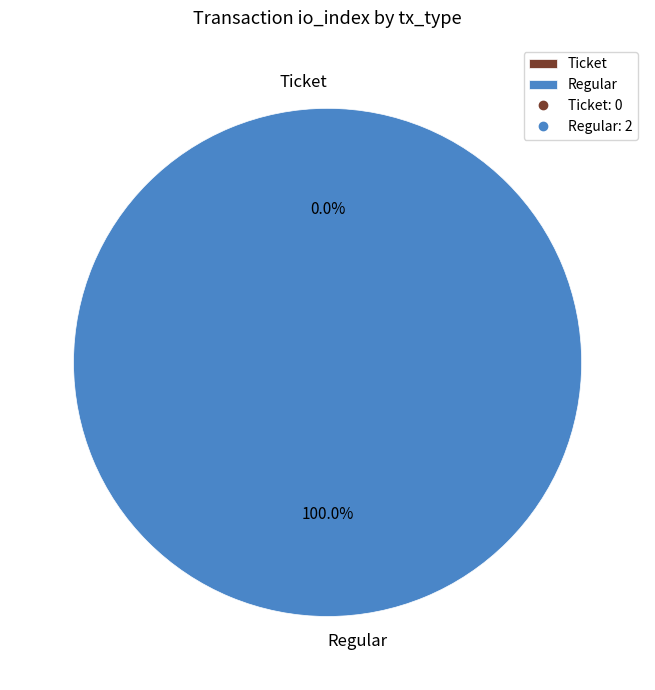

How many segments does this pie chart have?

2